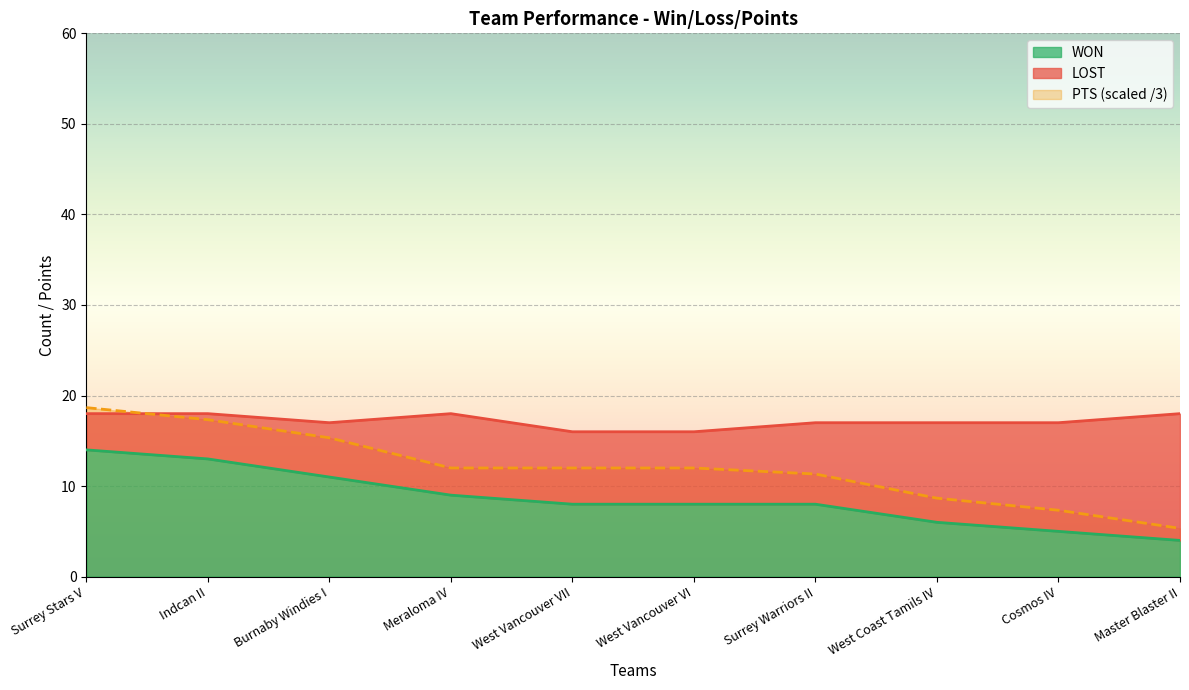

The value of WON at West Vancouver VII is 11.5. True or false?

False